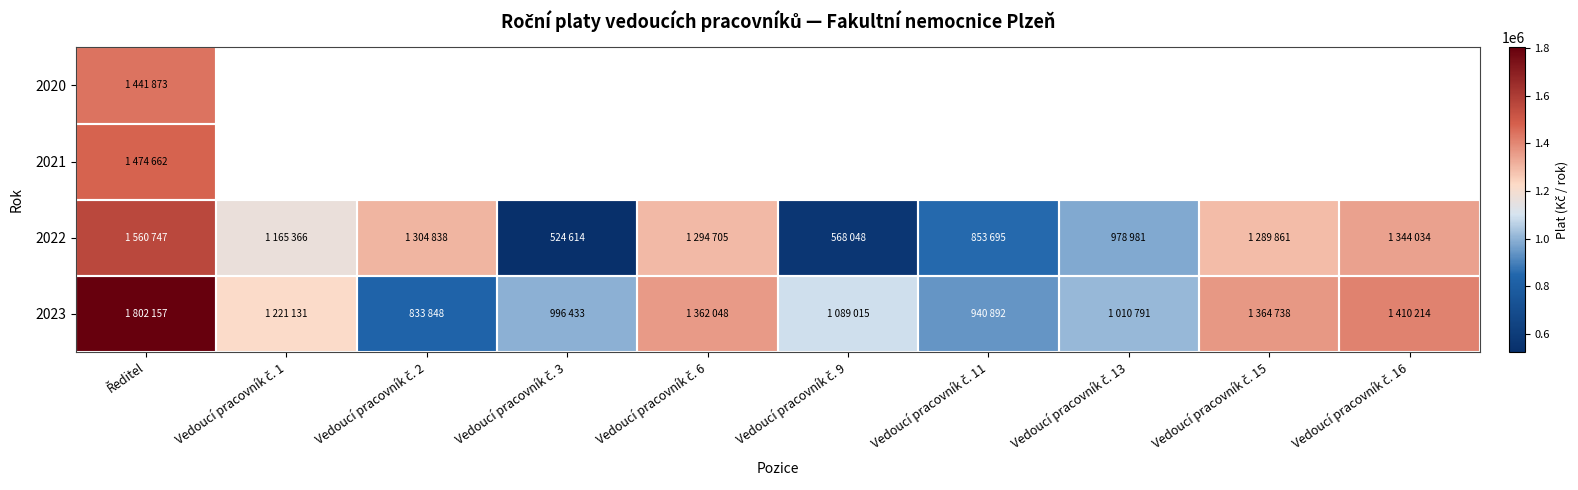

What is the sum of the 2023 values at Vedoucí pracovník č. 2 and Vedoucí pracovník č. 15?

2198586.0